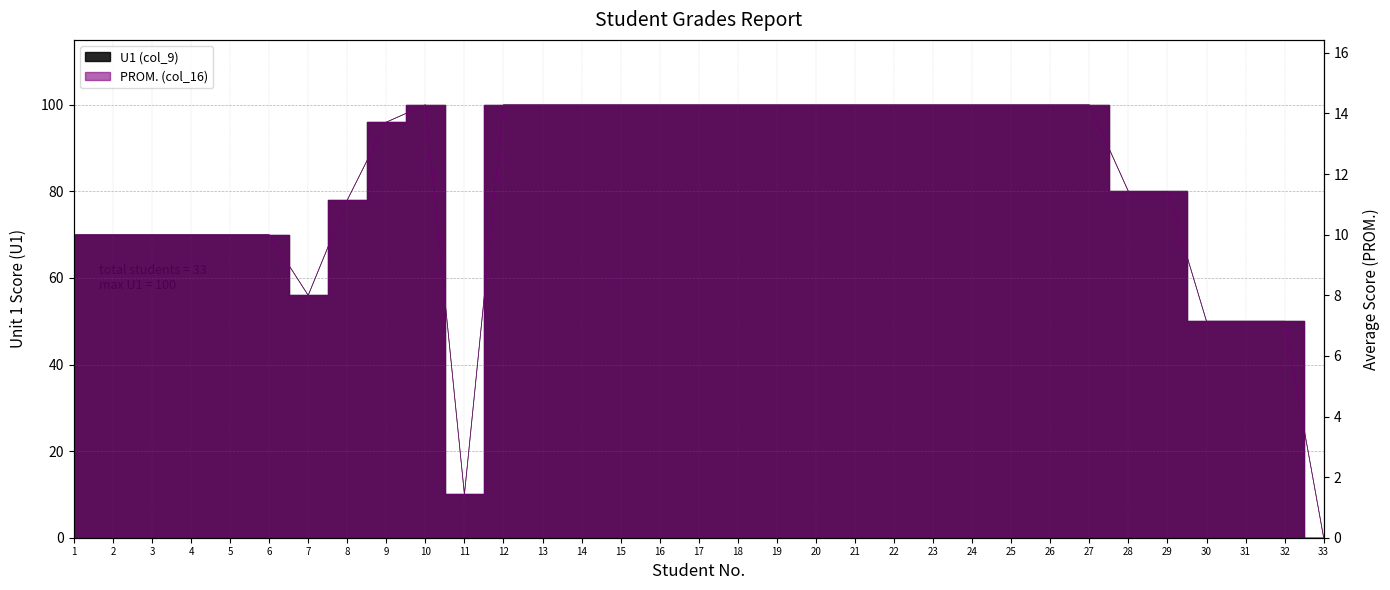

What is the approximate value of U1 (col_9) at 25?

14.3